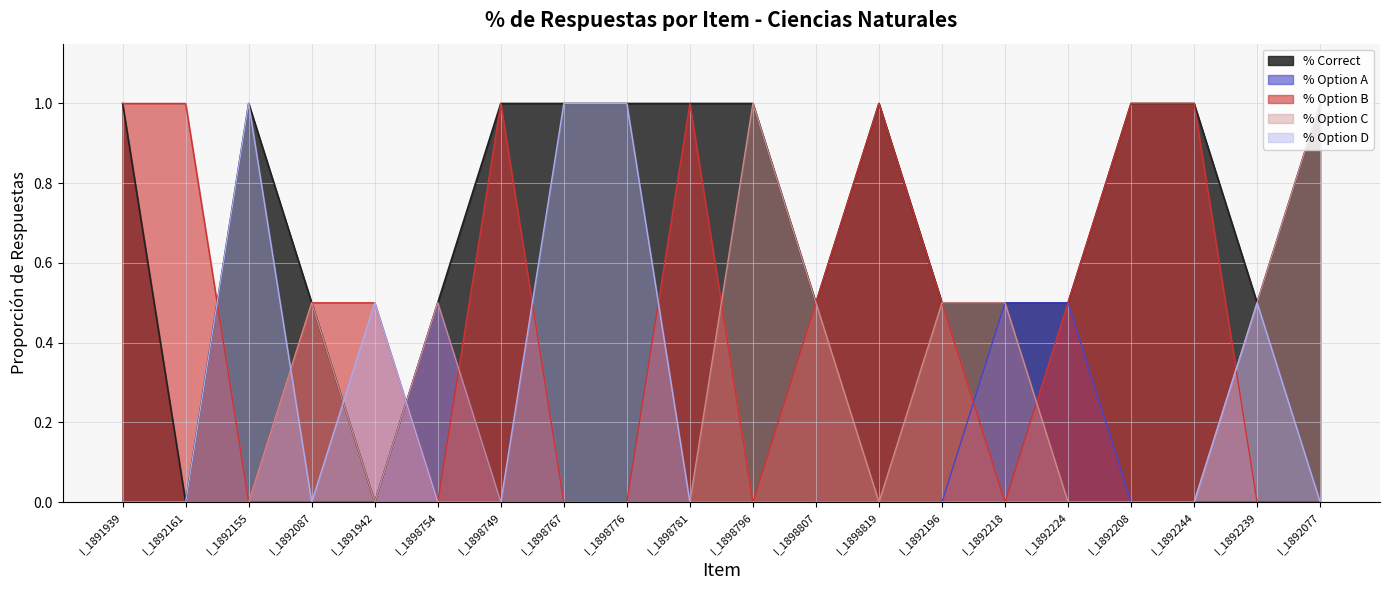

True or false: % Option A and % Option C cross at least once.

False